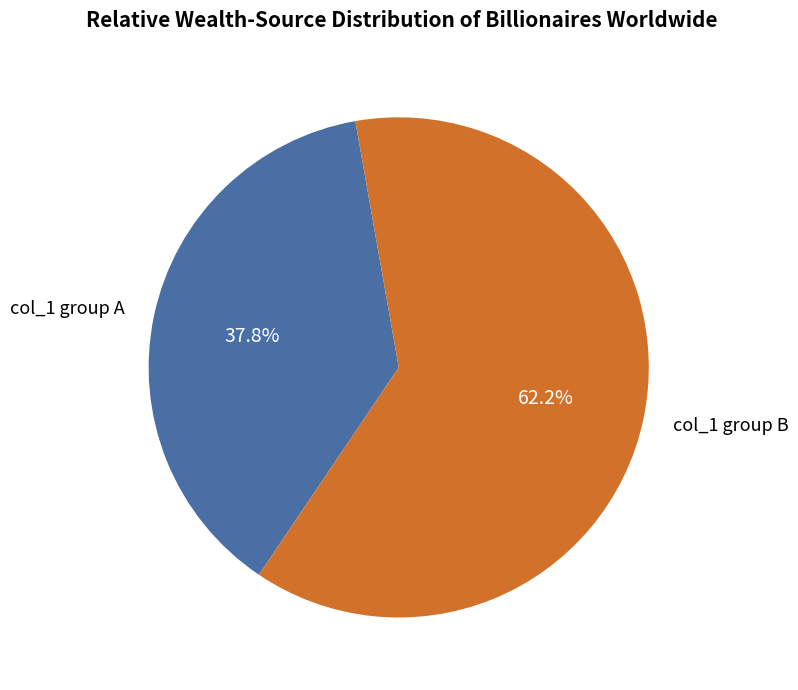

Which slice is the smallest?

col_1 group A